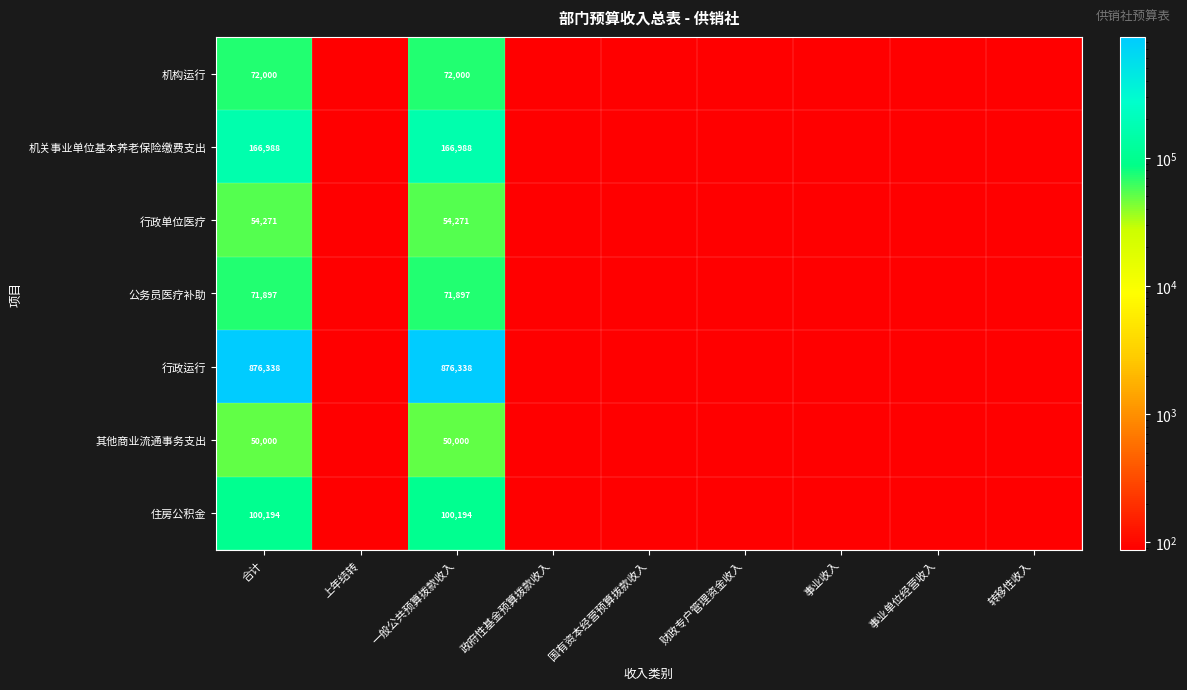

What is the spread (max minus min) of values at 合计?

826338.0